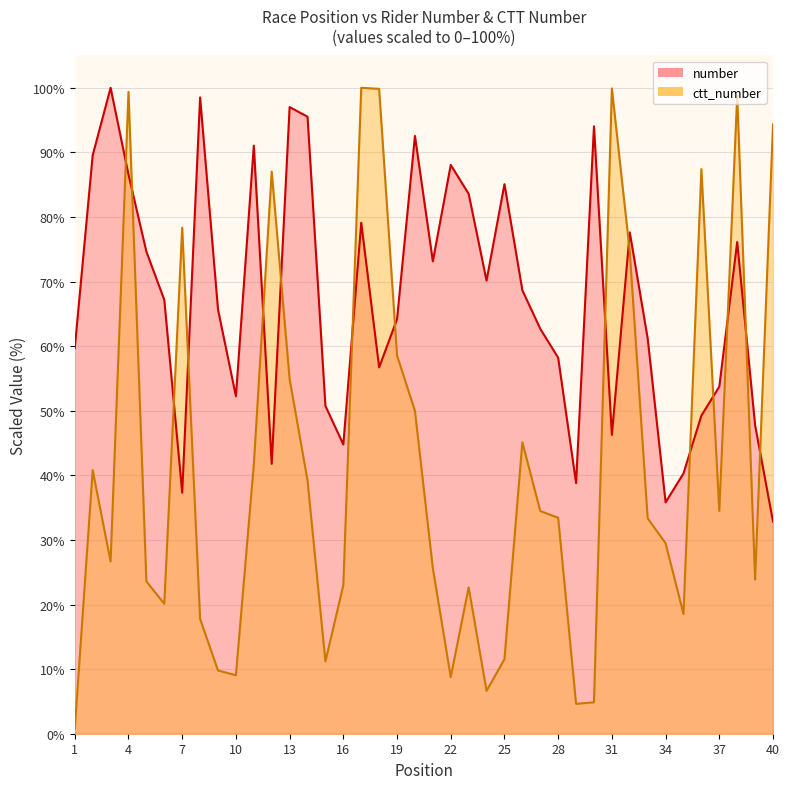

How many intersections are there between number and ctt_number?

15